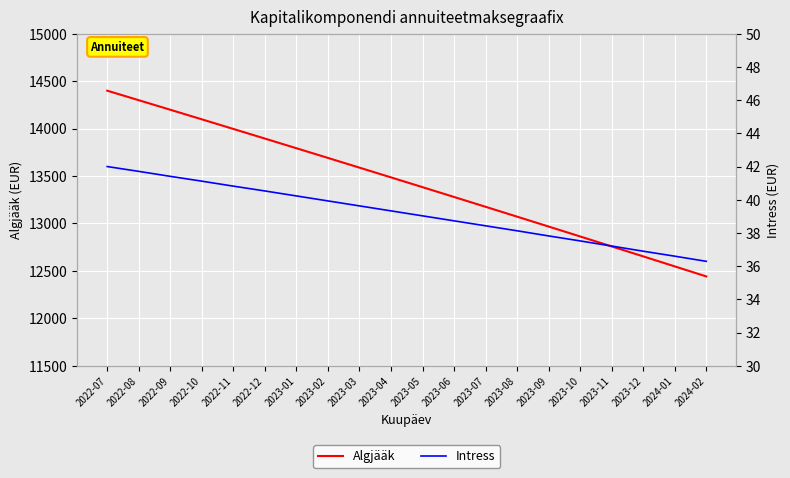

Which category has the lowest value in the Algjääk series?

2024-02